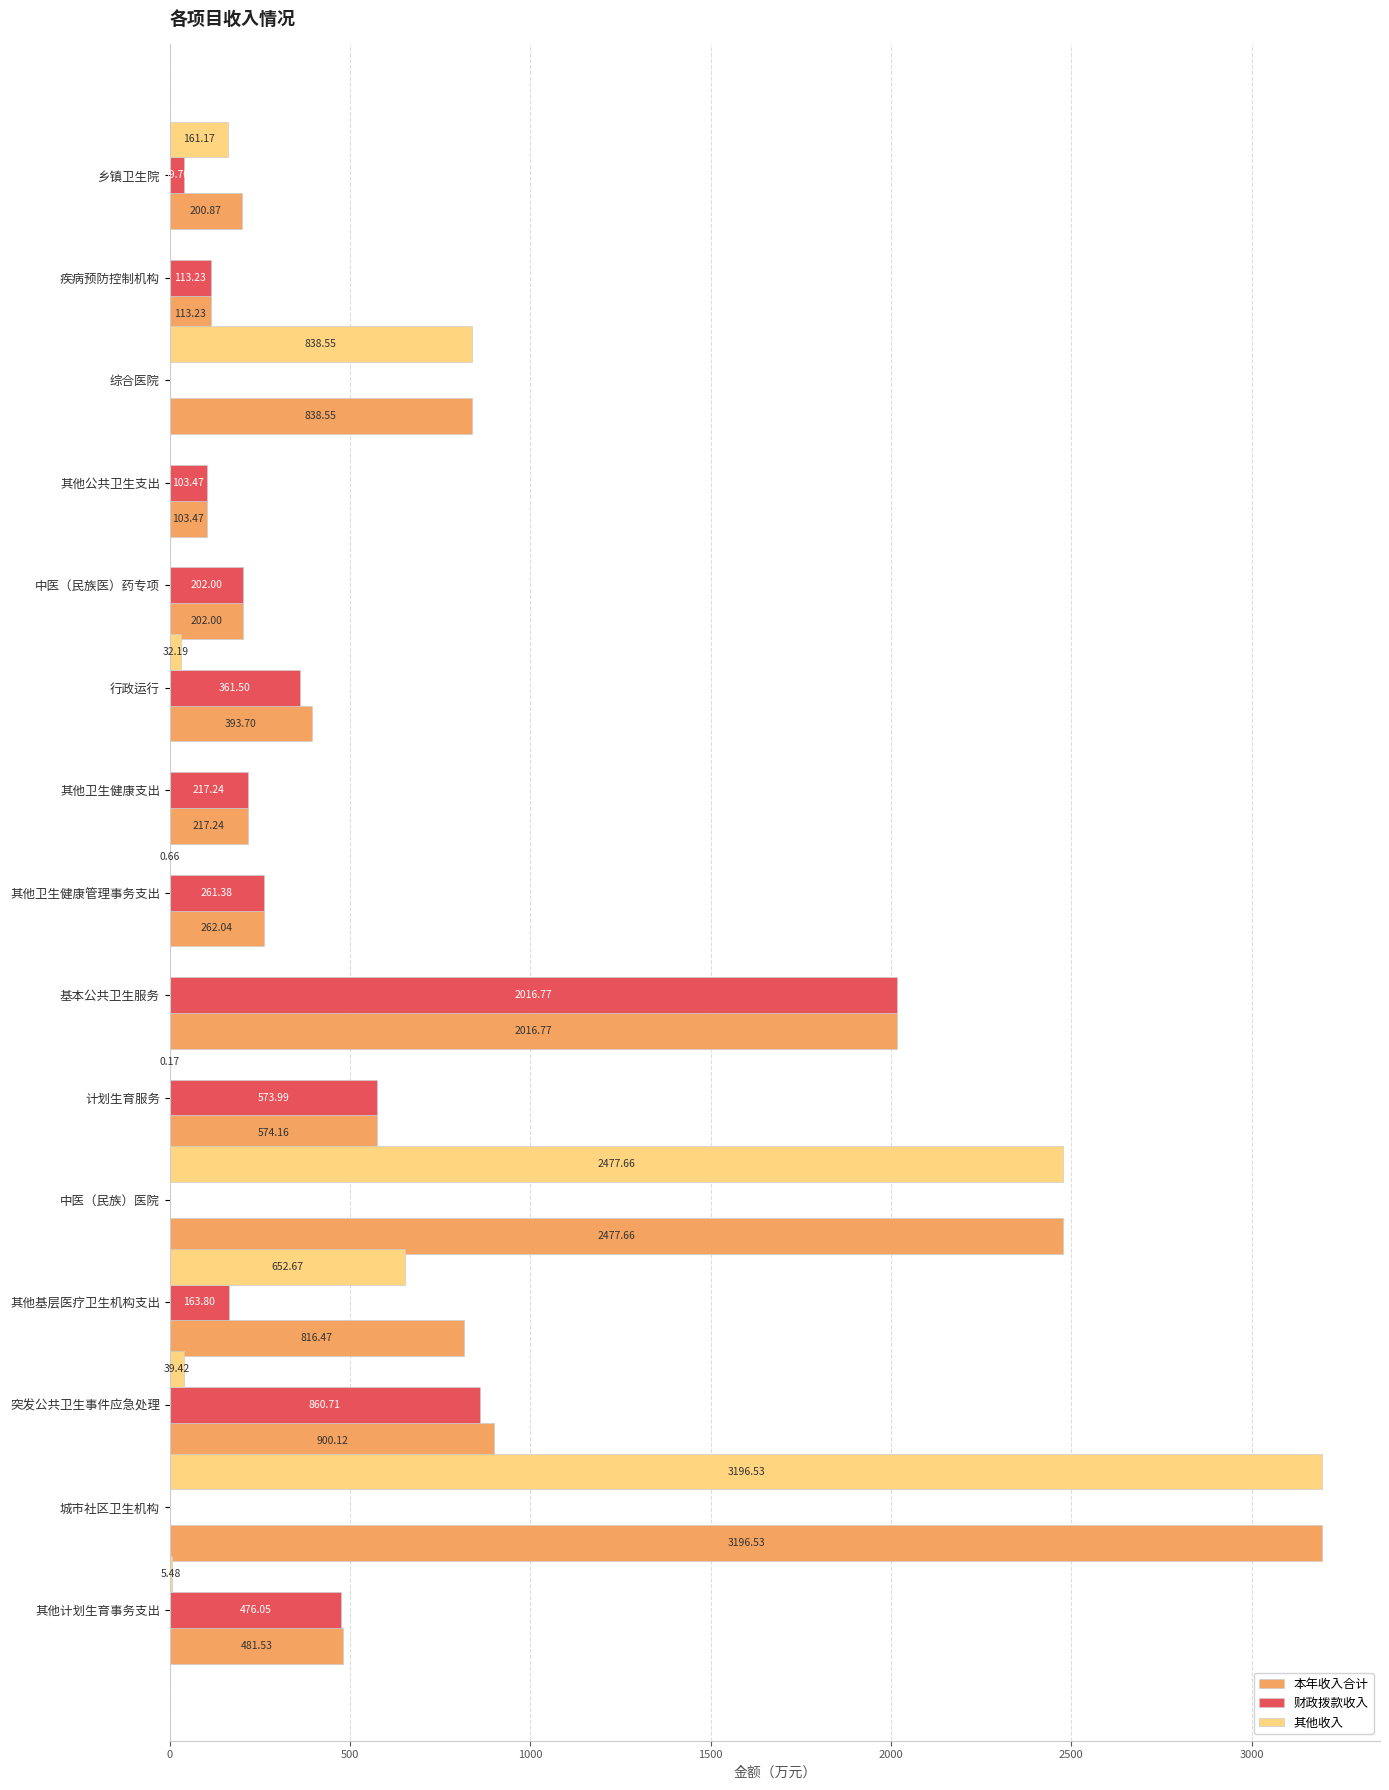

How many data points in 其他收入 are above 5?

8